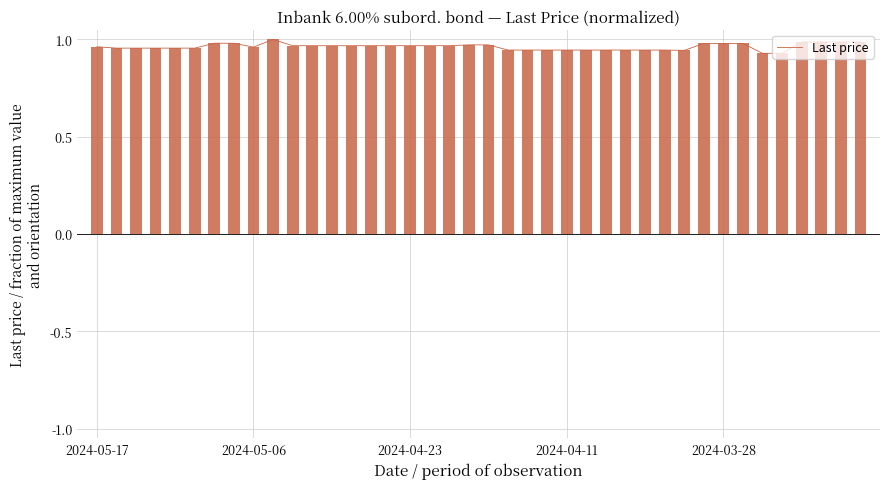

Does the chart have visible grid lines?

Yes